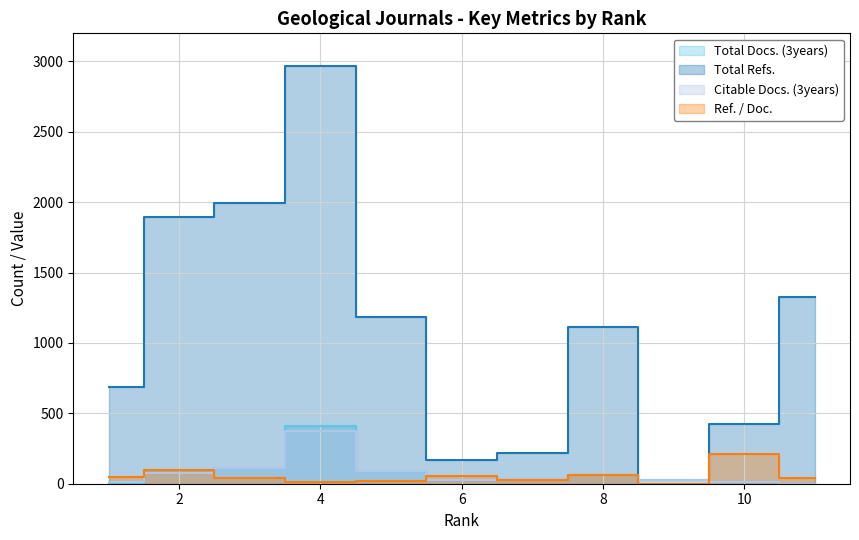

What is the maximum value for Total Docs. (3years)?

412